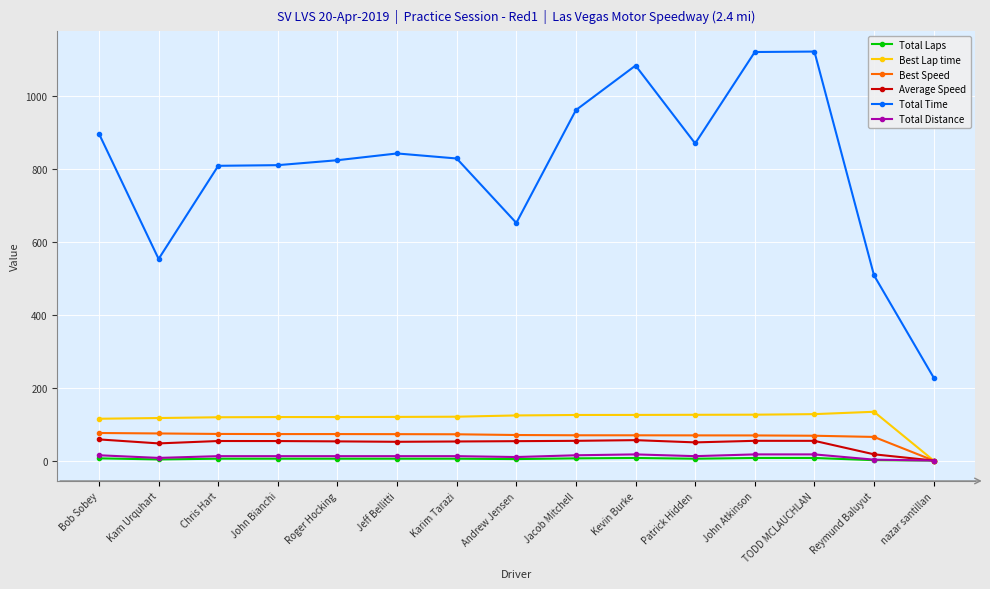

What is the value of the Total Distance point at the 6th from the left?

12.0